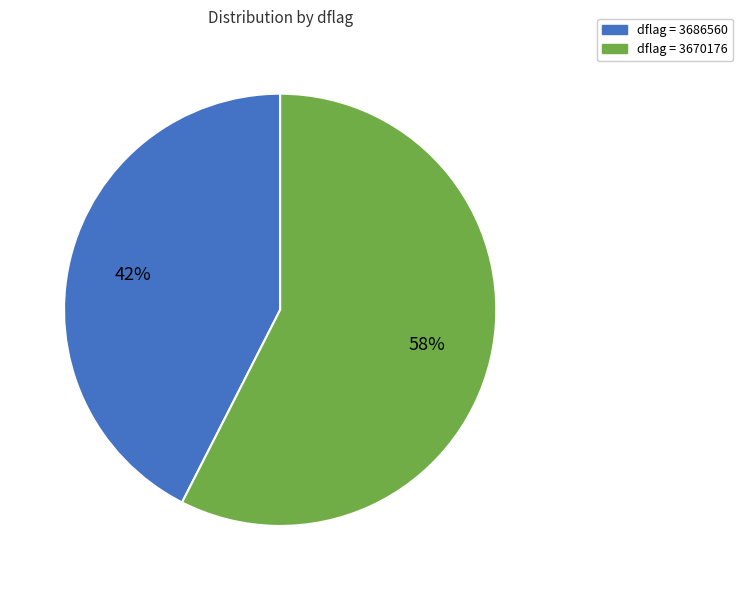

Does any single category account for the majority?

Yes